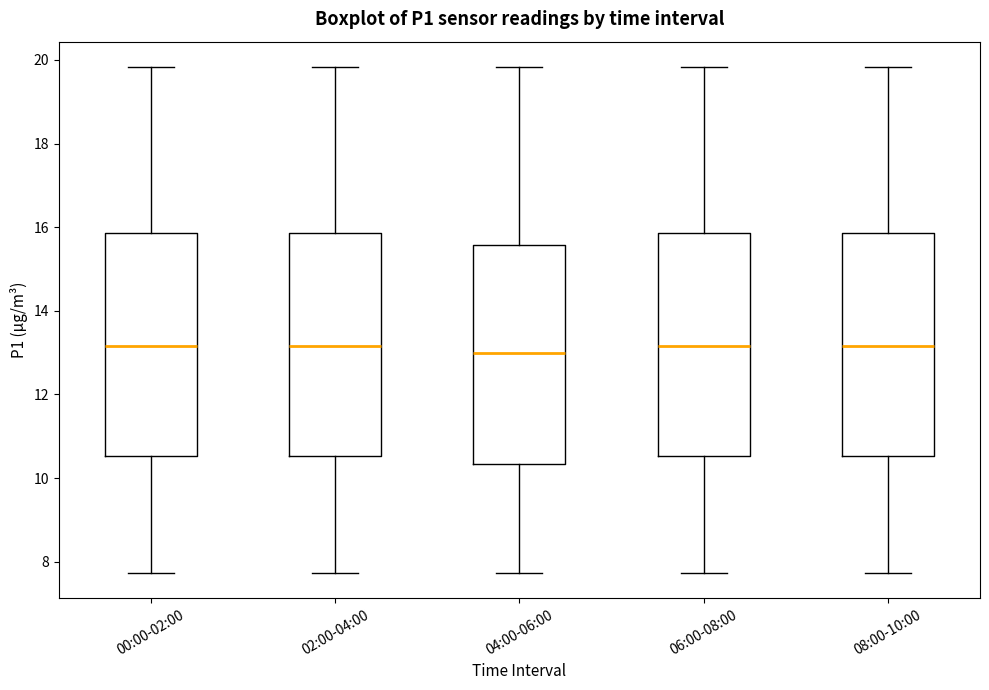

Reading left to right, read every box against the y-axis: the position of its median line, the range the box covers, and the ends of its whiskers. The values are not printed on the chart, so give them approximately, as read against the axis.

00:00-02:00: median 13.2, box 10.6 to 15.8, whiskers 7.8 to 19.8
02:00-04:00: median 13.2, box 10.6 to 15.8, whiskers 7.8 to 19.8
04:00-06:00: median 13.0, box 10.4 to 15.6, whiskers 7.8 to 19.8
06:00-08:00: median 13.2, box 10.6 to 15.8, whiskers 7.8 to 19.8
08:00-10:00: median 13.2, box 10.6 to 15.8, whiskers 7.8 to 19.8